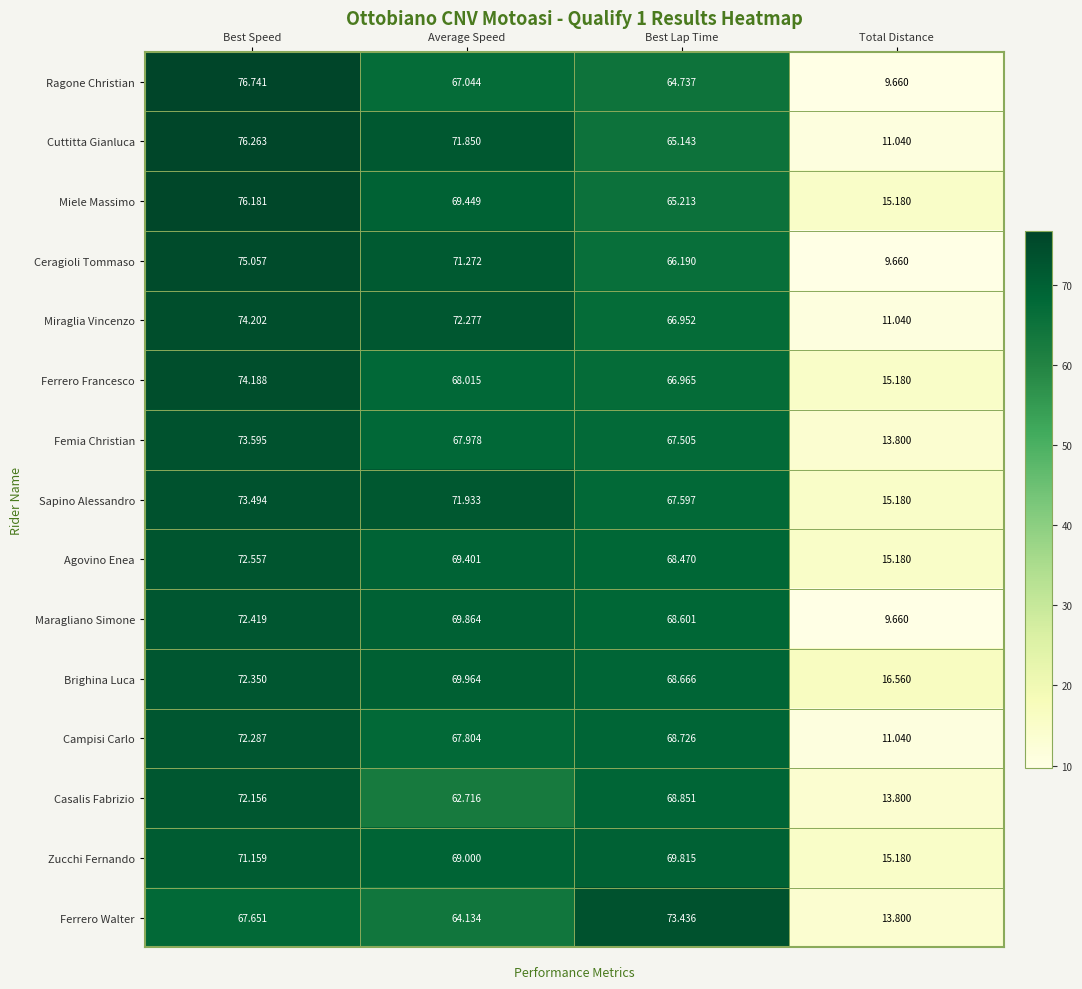

Between Best Speed and Best Lap Time, which series saw the biggest shift?

Ragone Christian